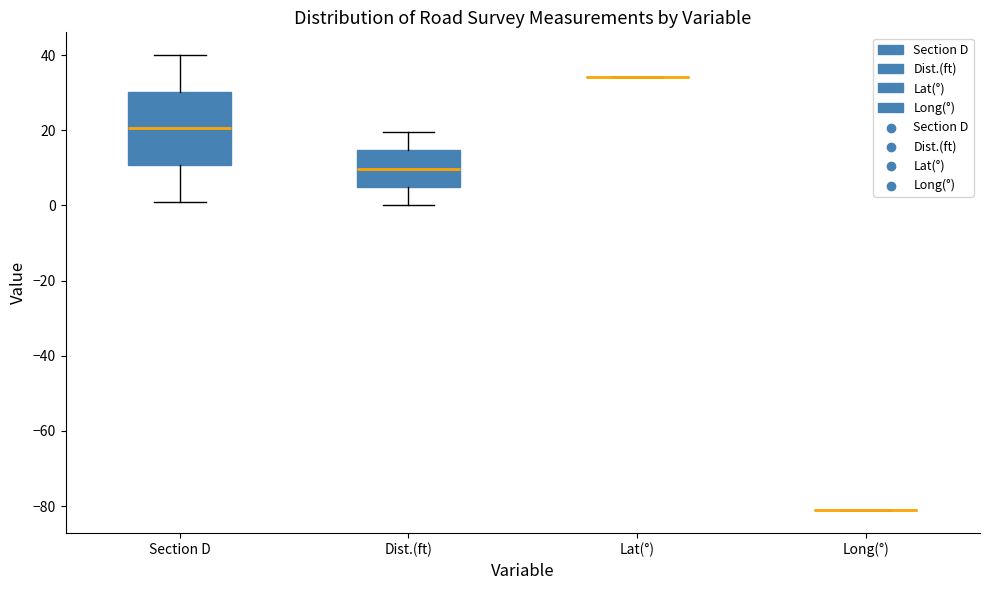

Reading left to right, read every box against the y-axis: the position of its median line, the range the box covers, and the ends of its whiskers. The values are not printed on the chart, so give them approximately, as read against the axis.

Section D: median 20, box 10 to 30, whiskers 2 to 40
Dist.(ft): median 10, box 4 to 14, whiskers 0 to 20
Lat(°): box collapsed to a line at 34, whiskers 34 to 34
Long(°): box collapsed to a line at -82, whiskers -82 to -82